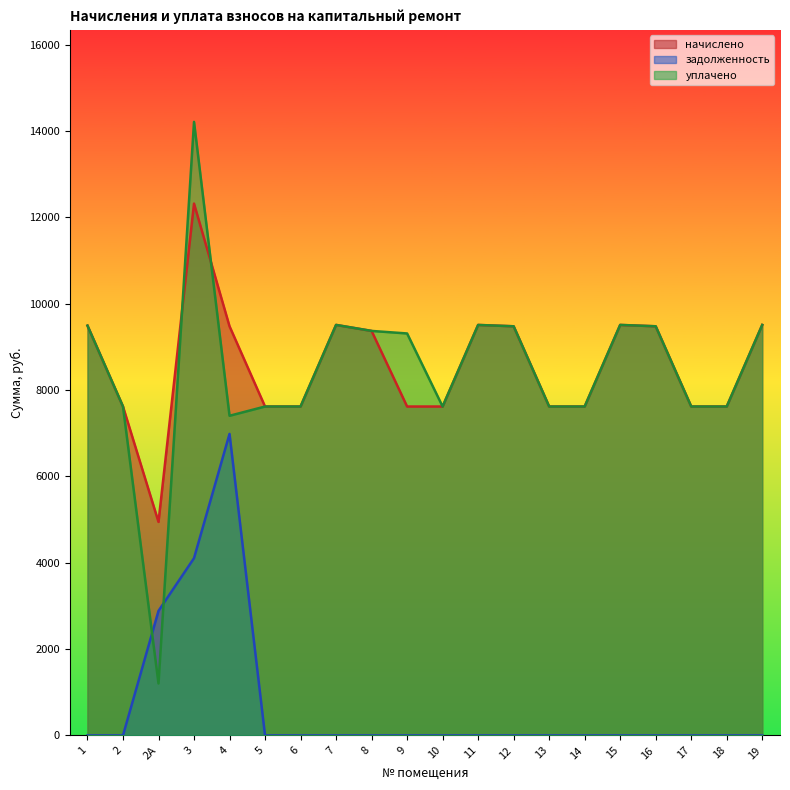

At which category does уплачено reach its first local peak?

3